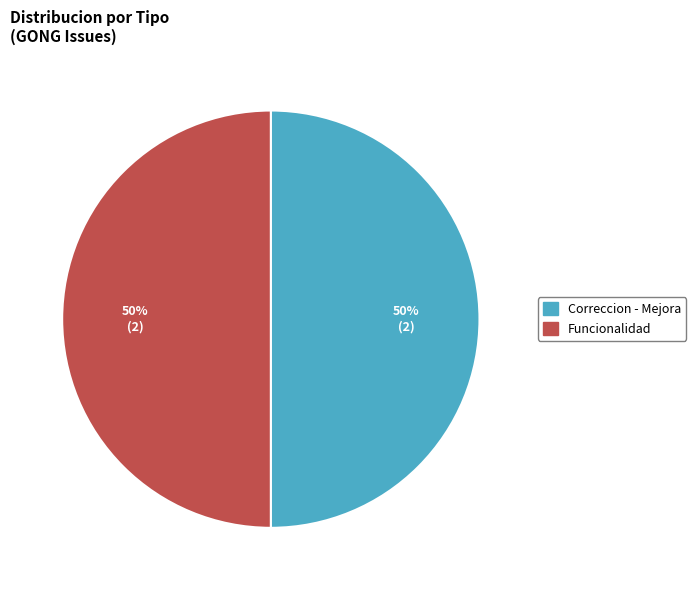

To the nearest percent, what percentage of the pie is Correccion - Mejora?

50%